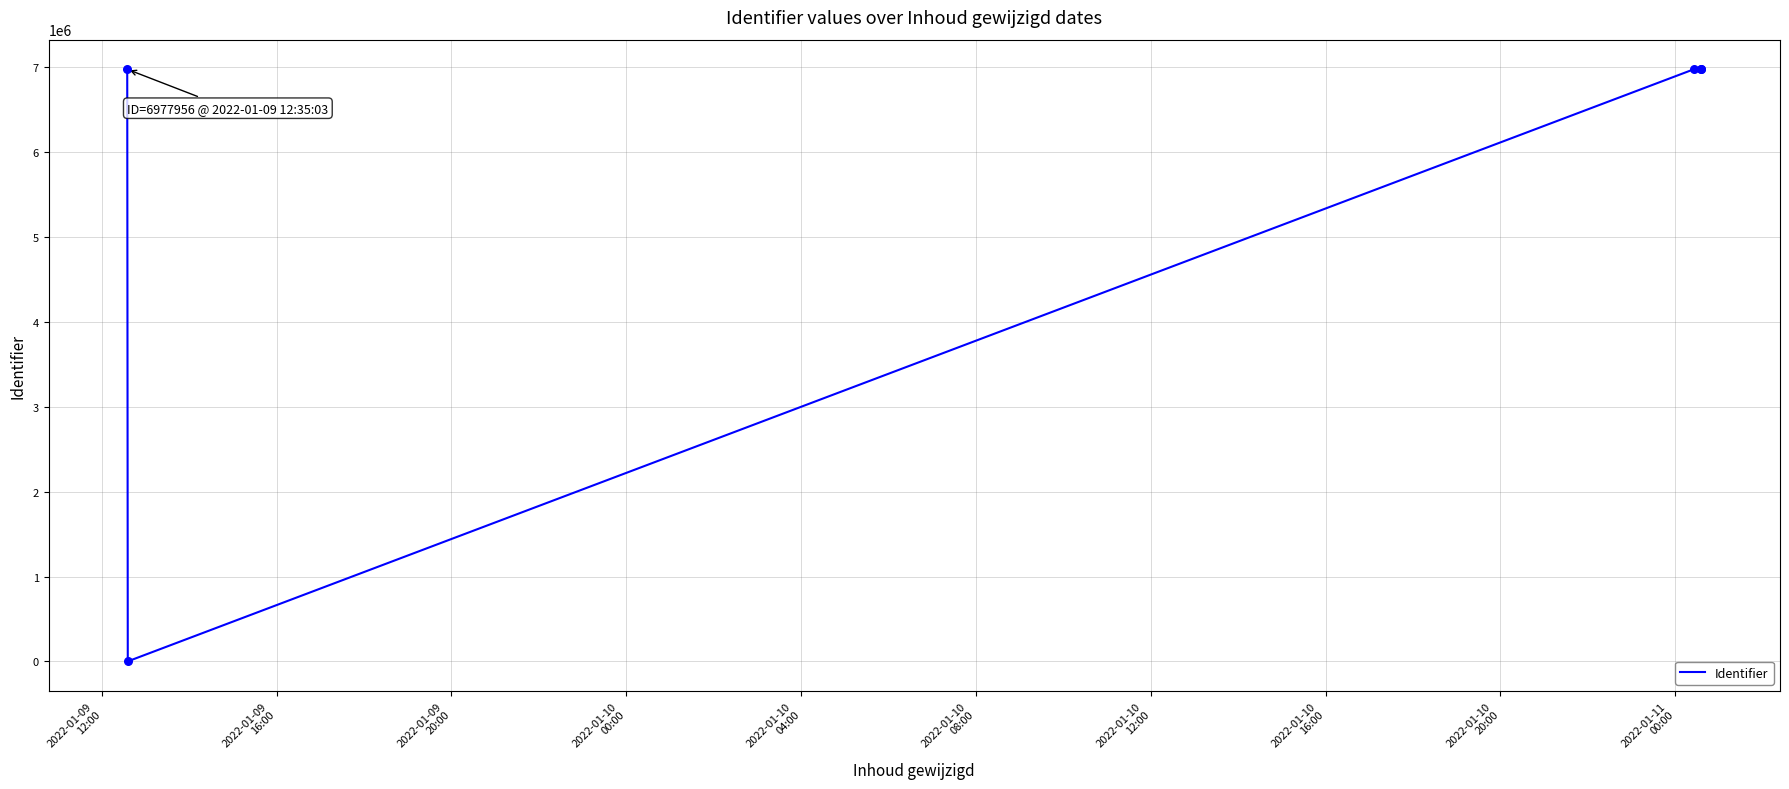

What is the average value?

5582361